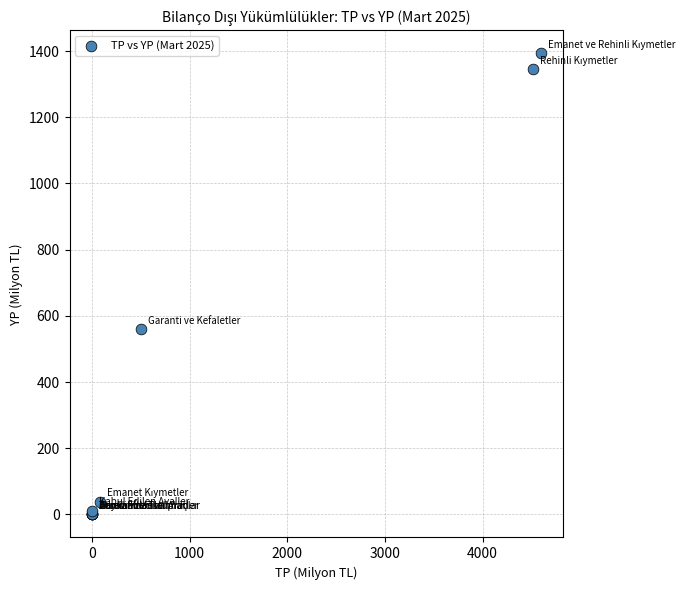

What Y value in the scatter plot is closest to 696?

559.5